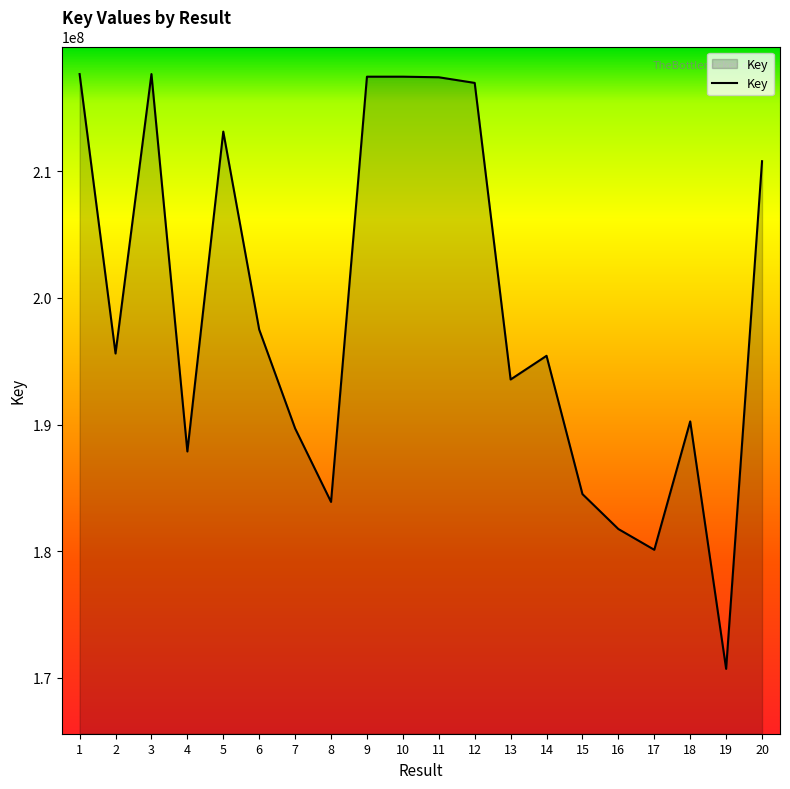

How many lines are shown in the chart?

1